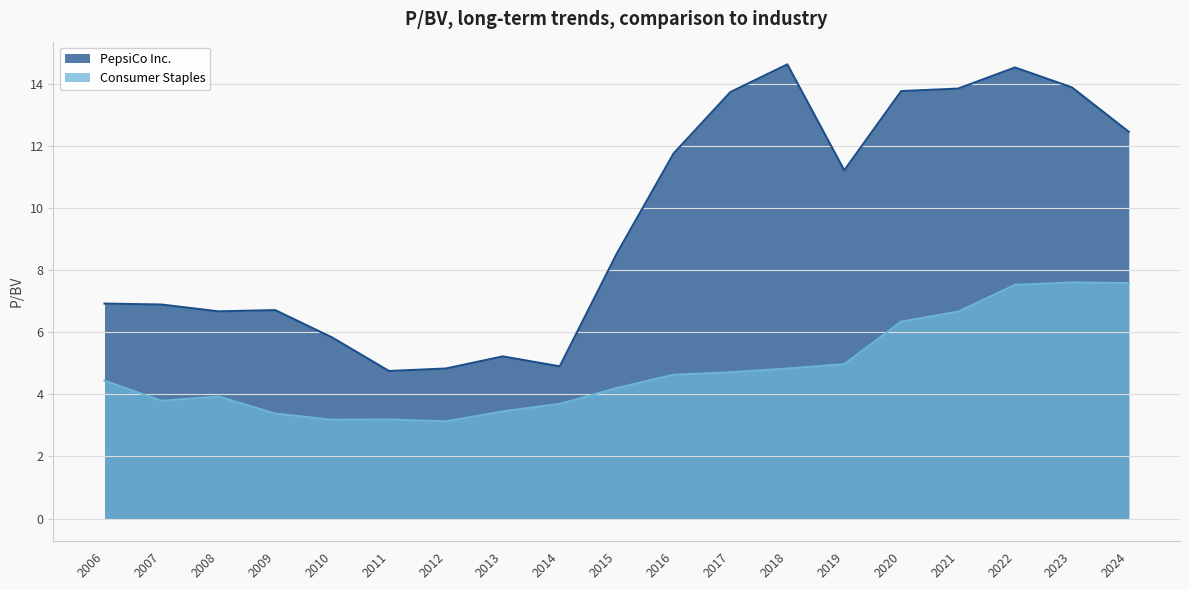

What is the total value across all series at 2007?

10.7